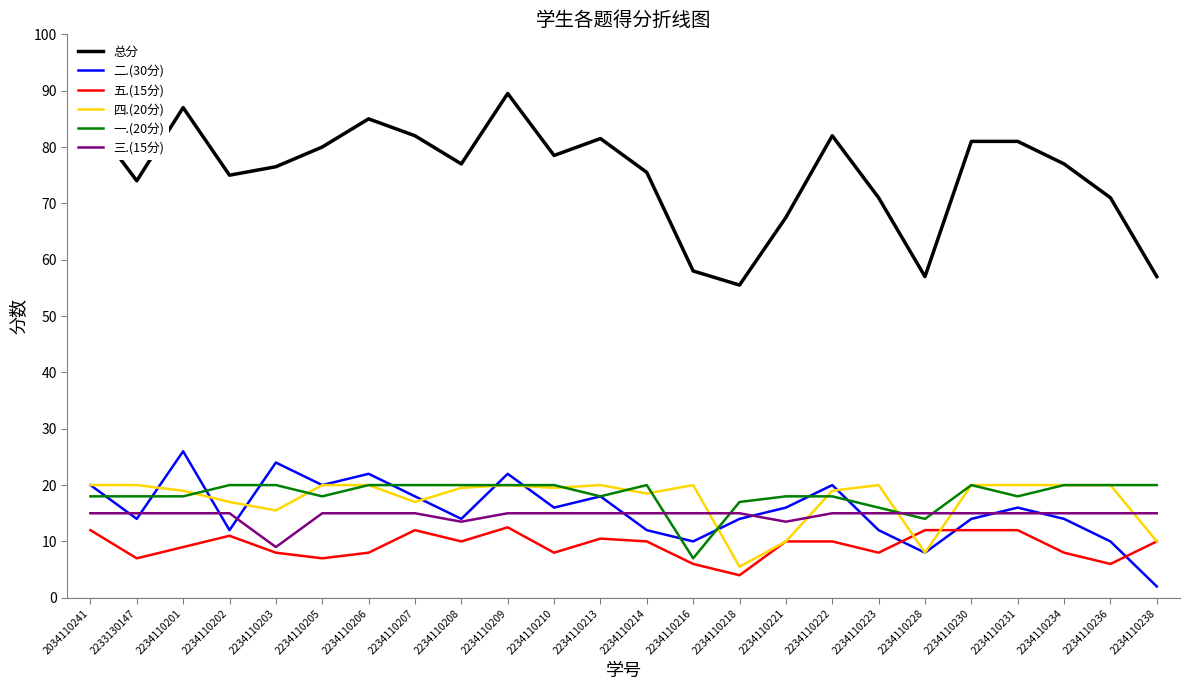

Is the value of 二.(30分) at 2234110207 greater than the value of 总分 at 2234110210?

No